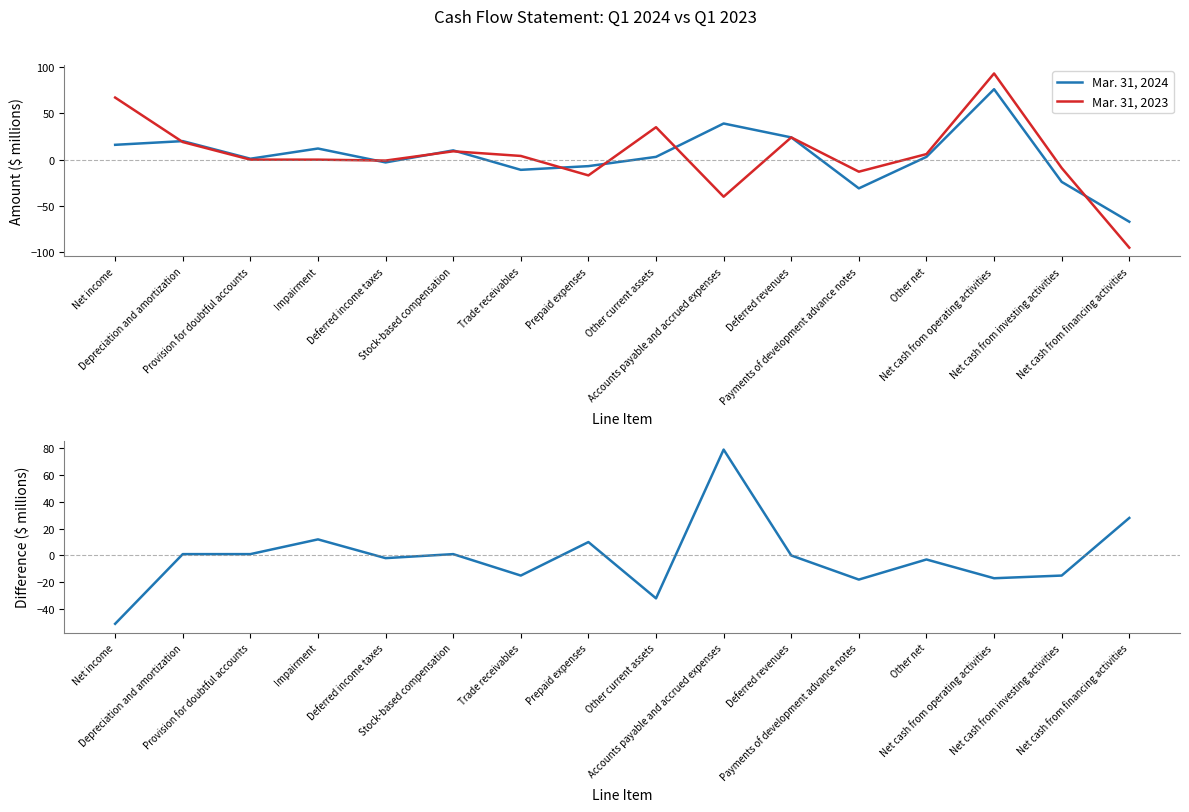

Which series has the widest spread of values?

Mar. 31, 2023